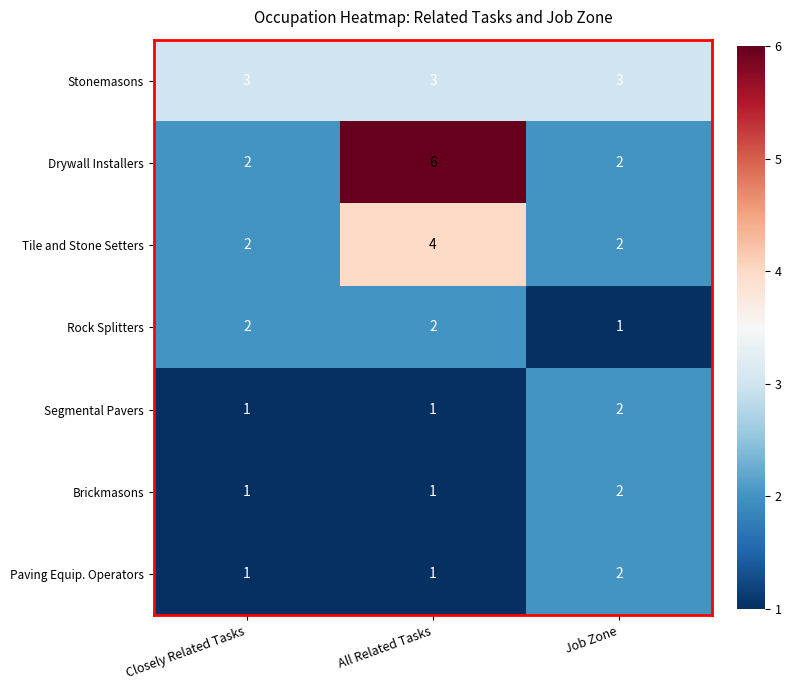

The Rock Splitters series shows 1 at Job Zone. True or false?

True